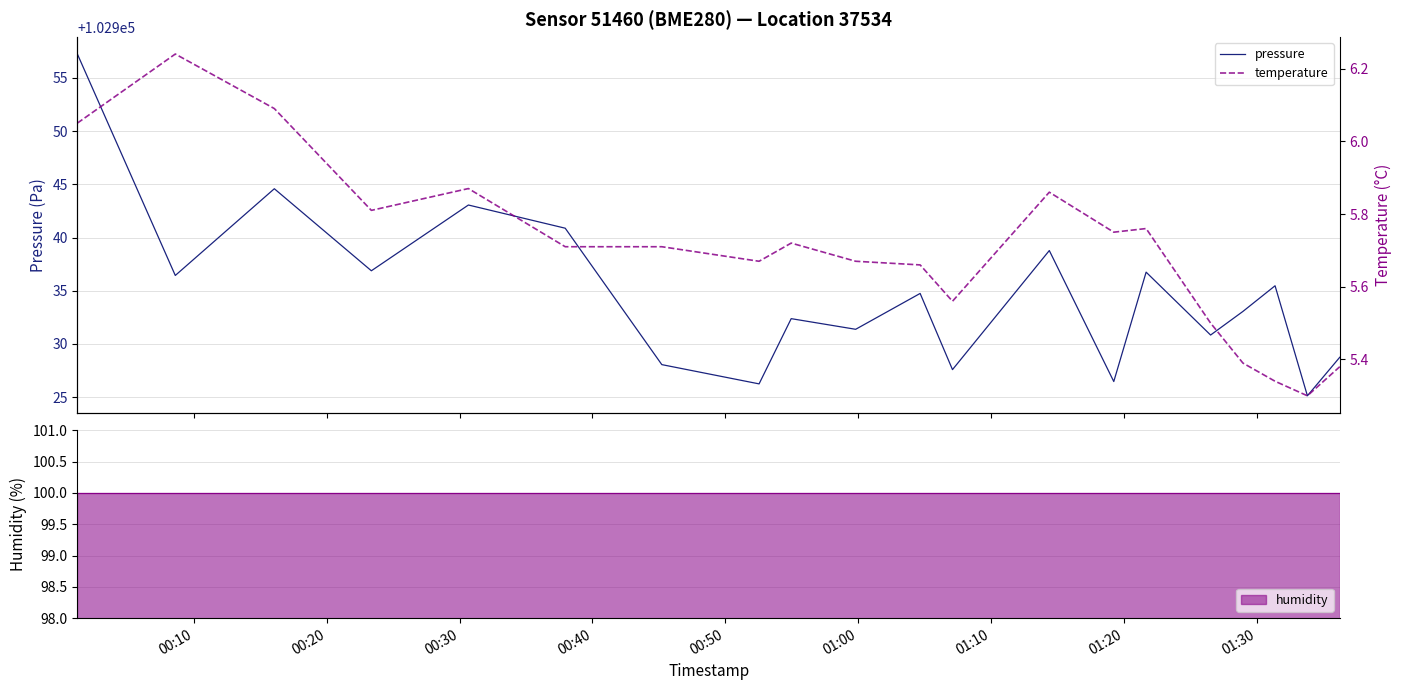

True or false: temperature and pressure intersect in this chart.

False